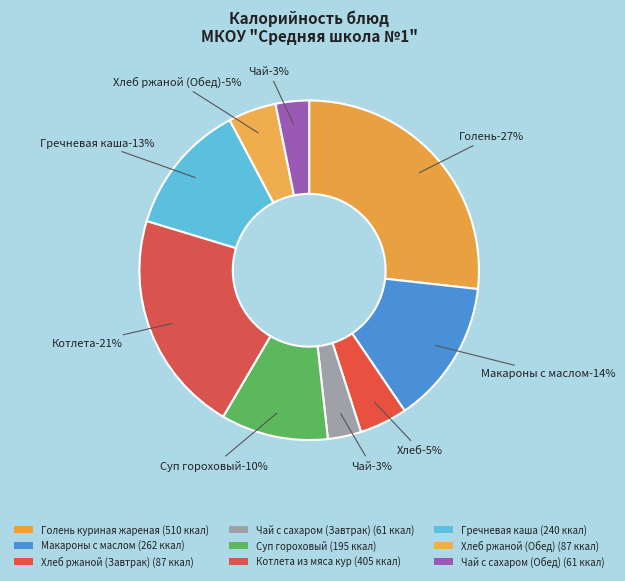

Combined, do Хлеб ржаной (Обед) and Котлета из мяса кур account for over 50%?

No